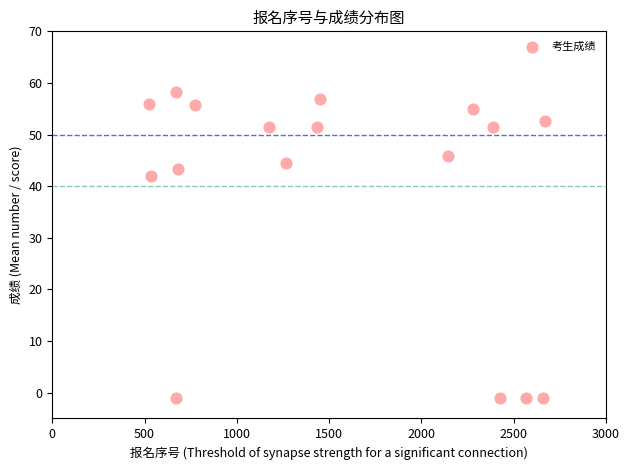

What Y value in the scatter plot is closest to 28?

41.9